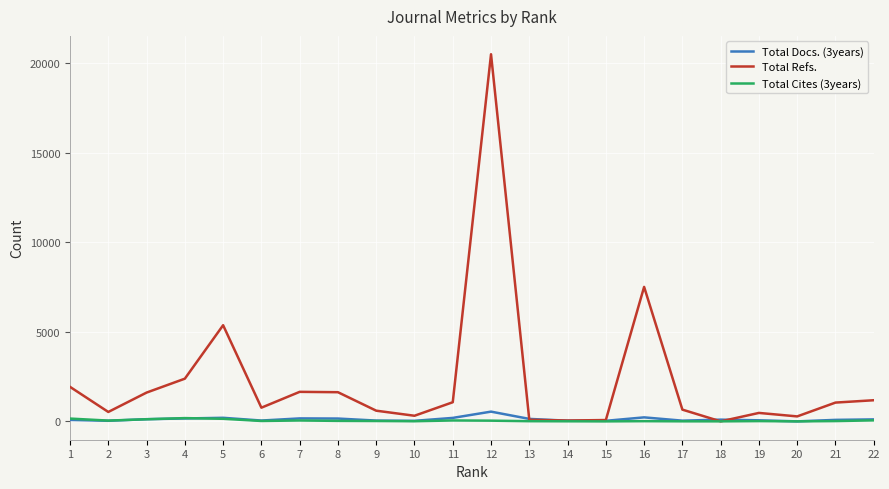

Does the chart have visible grid lines?

Yes